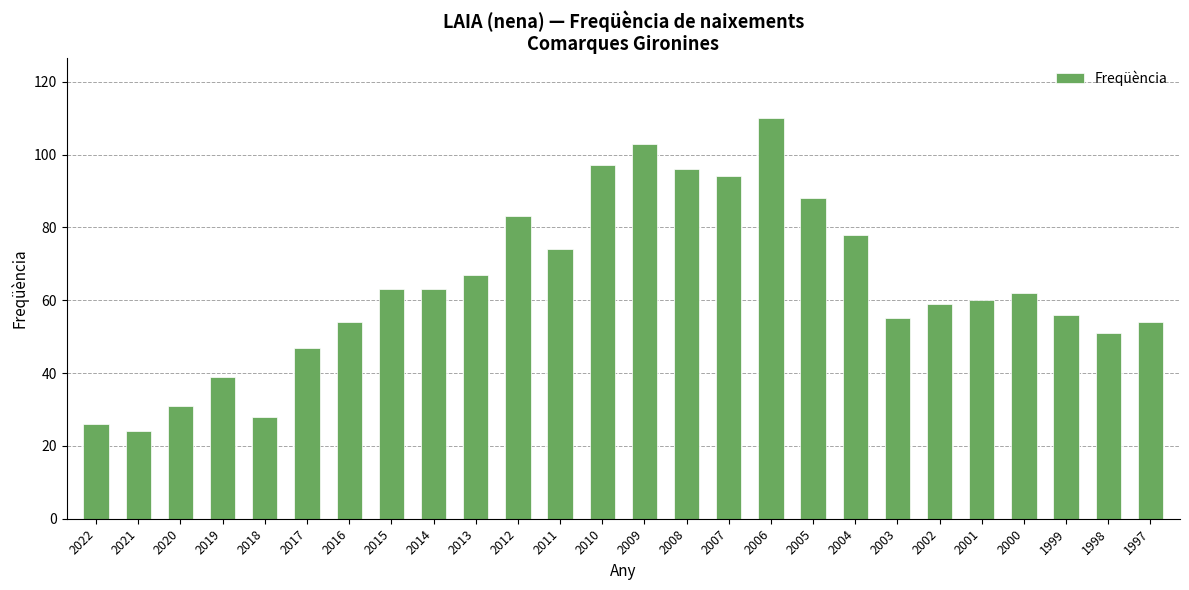

Which has a higher value, 2009 or 2004?

2009